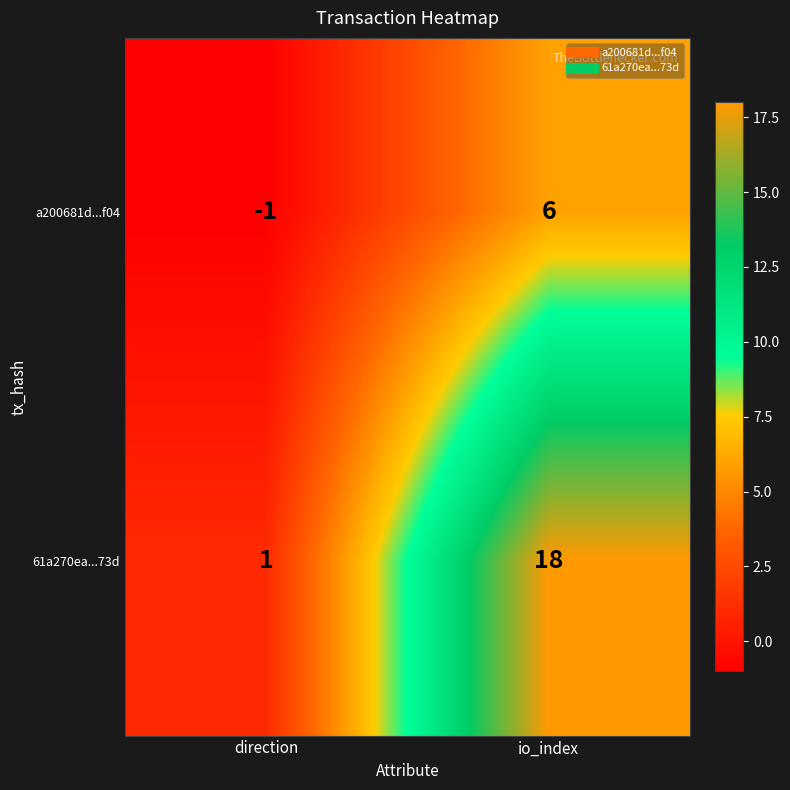

At how many categories does at least one series exceed 0?

2